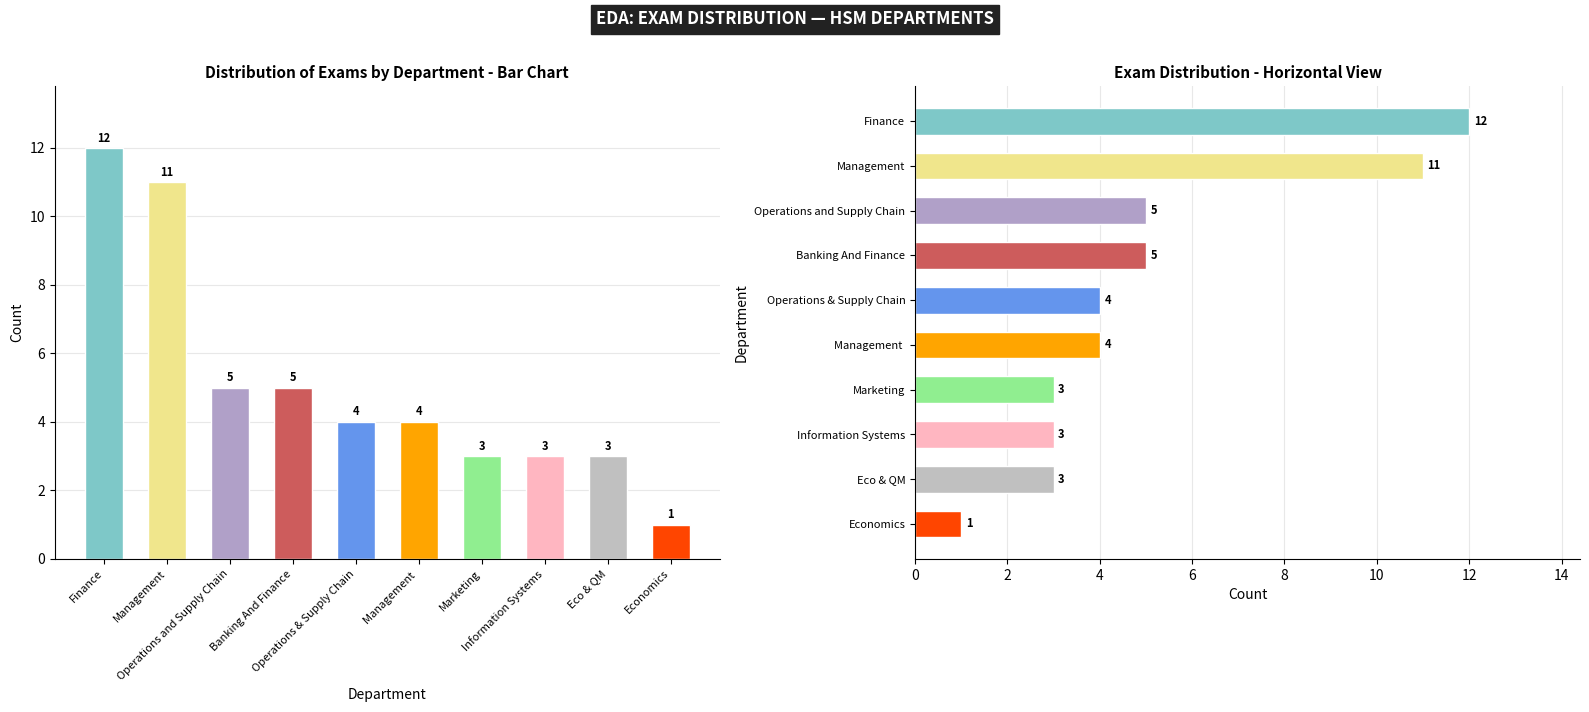

List the labels in order of value, largest first.

Finance, Management, Operations and Supply Chain, Banking And Finance, Operations & Supply Chain, Management , Marketing, Information Systems, Eco & QM, Economics